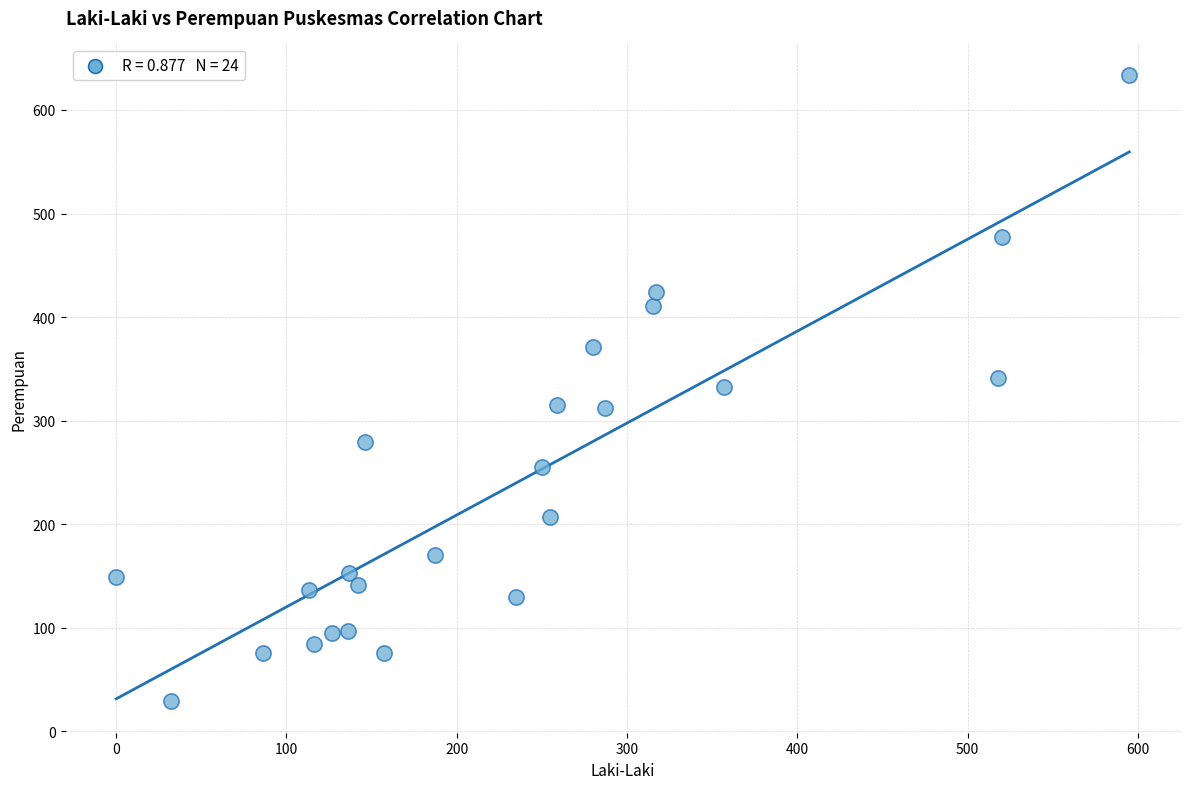

What is the range of X values (max minus min)?

595